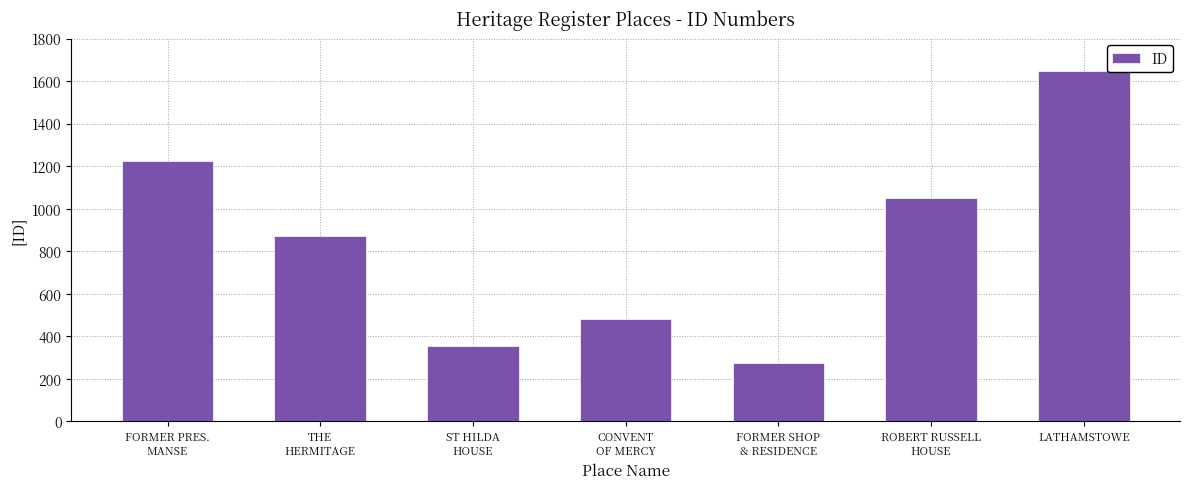

Reading left to right, what are all the values shown in this chart?

FORMER PRES.
MANSE=1224	THE
HERMITAGE=870	ST HILDA
HOUSE=356	CONVENT
OF MERCY=482	FORMER SHOP
& RESIDENCE=273	ROBERT RUSSELL
HOUSE=1051	LATHAMSTOWE=1648